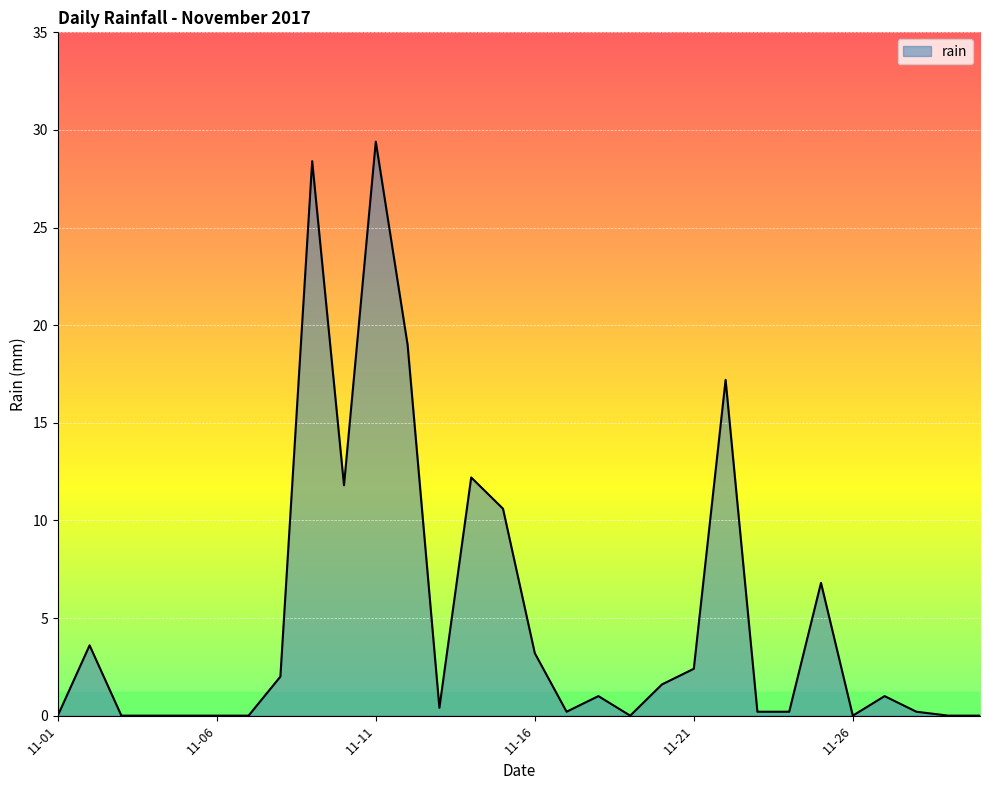

What is the difference between the maximum and minimum values?

29.4